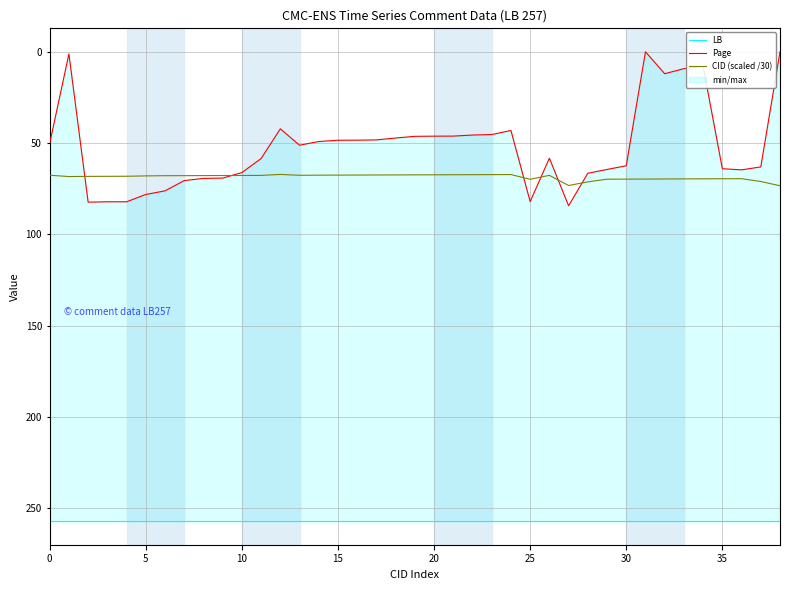

How many lines are shown in the chart?

3